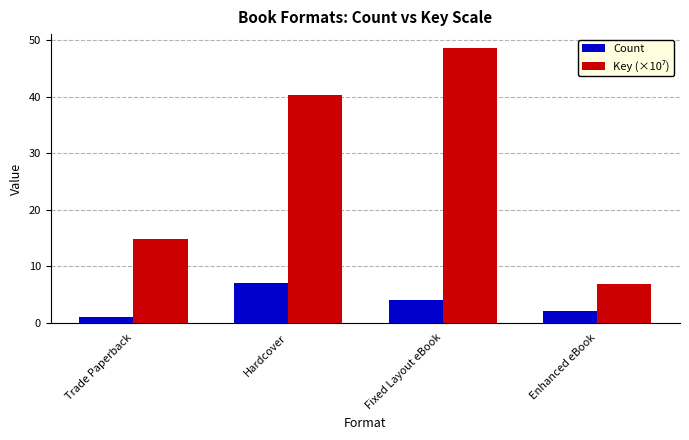

What is the minimum value shown in the chart?

1.0